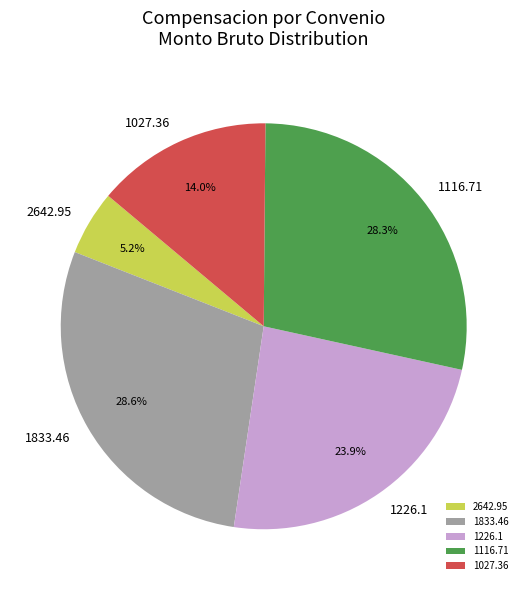

Between 1116.71 and 1027.36, which is larger?

1116.71